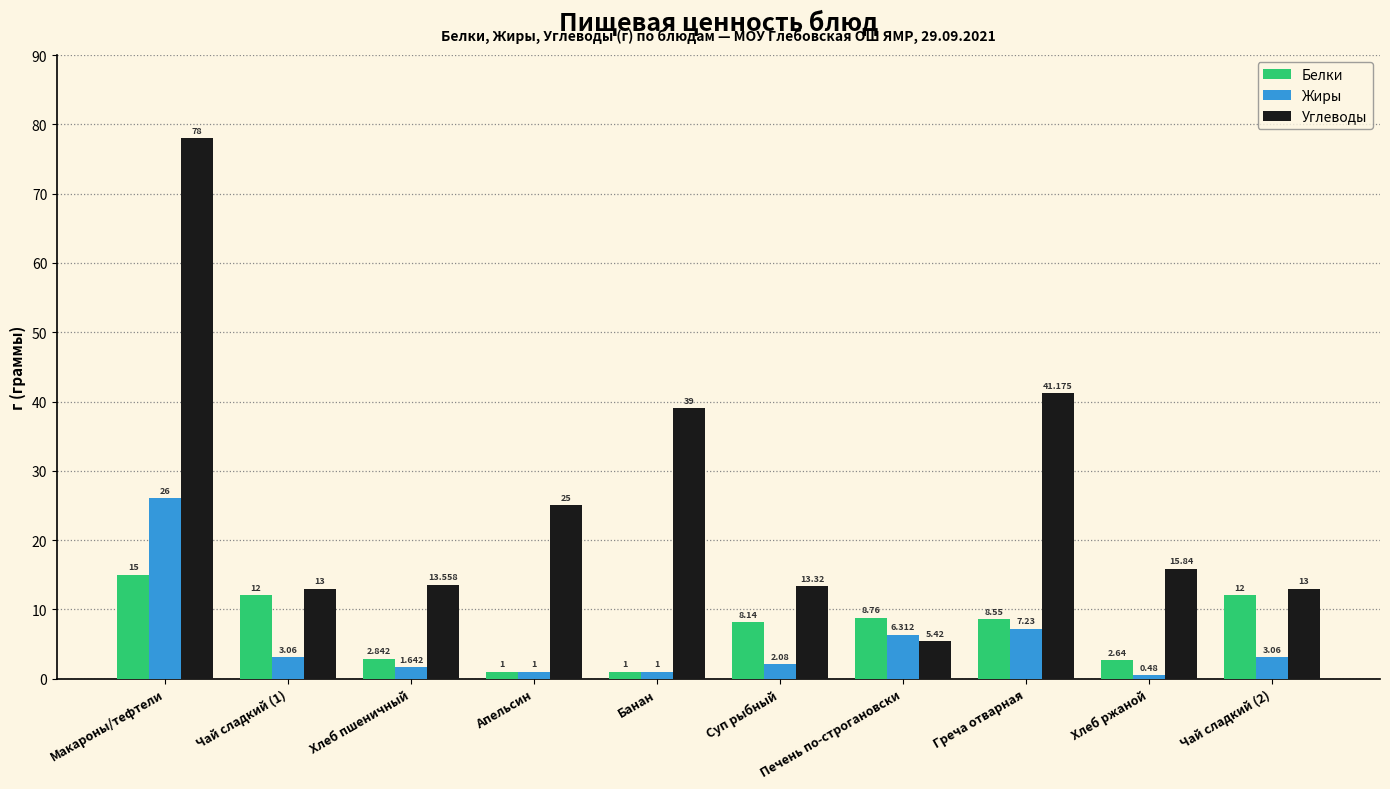

Is it true that Углеводы equals 5.4 at Печень по-строгановски?

True